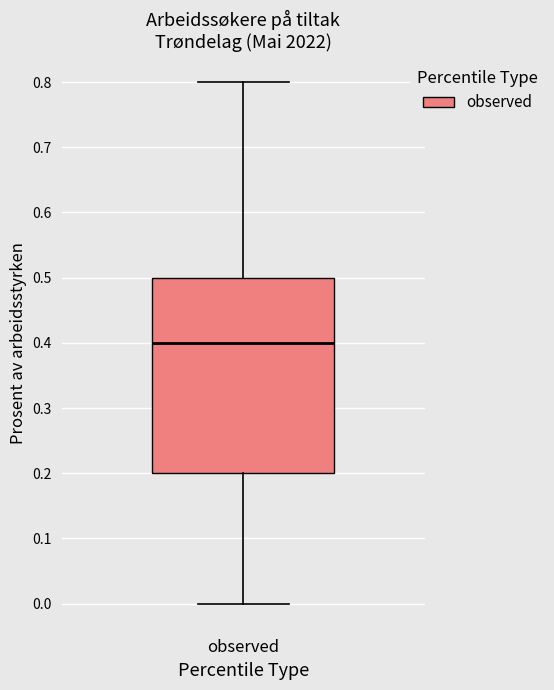

Read this box plot against the y-axis: the position of the median line, the range covered by the box, and the ends of both whiskers. The values are not printed on the chart, so give them approximately, as read against the axis.

median 0.4, box 0.2 to 0.5, whiskers 0.0 to 0.8